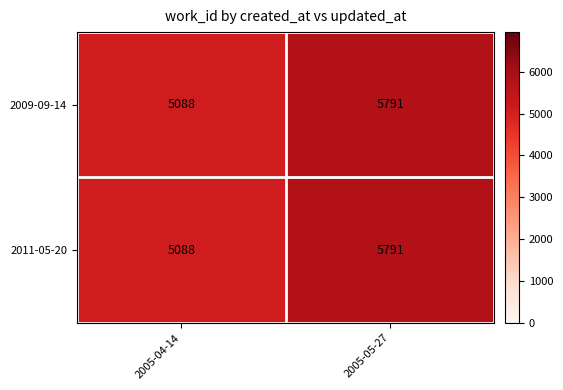

What is the average value of the 2011-05-20 series?

5440